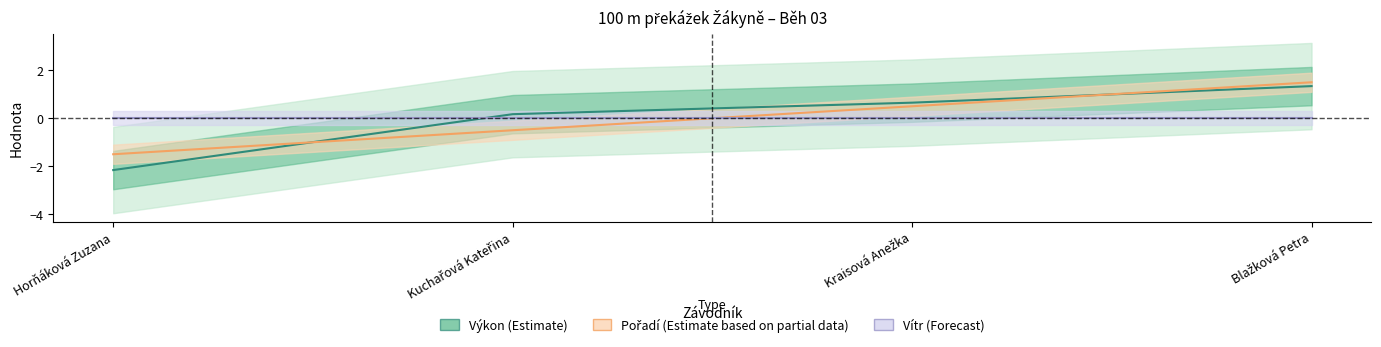

What are all the series names shown in the legend?

Výkon (Estimate), Pořadí (Estimate based on partial data), Vítr (Forecast)